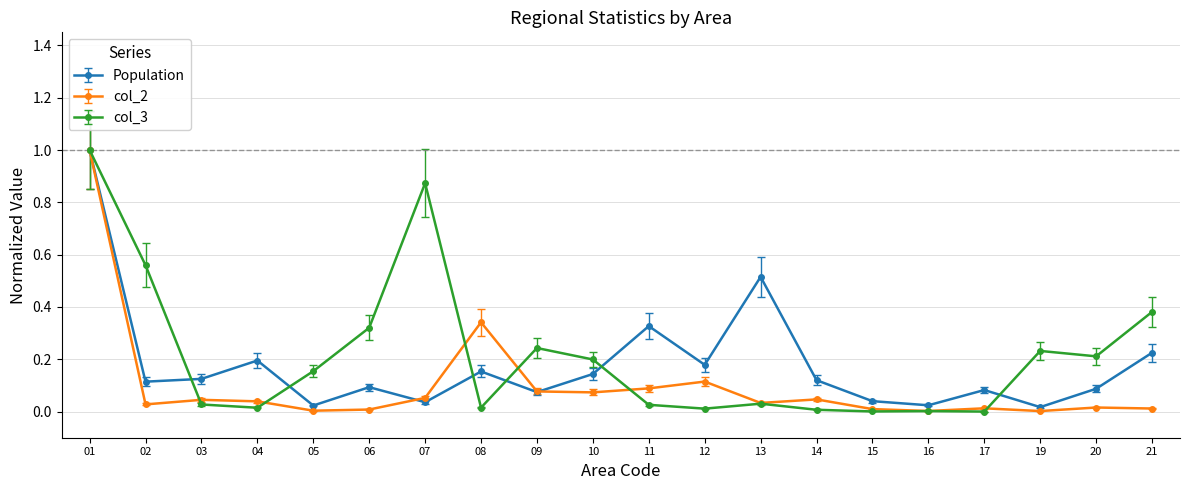

At which category is the sum across all series the highest?

01